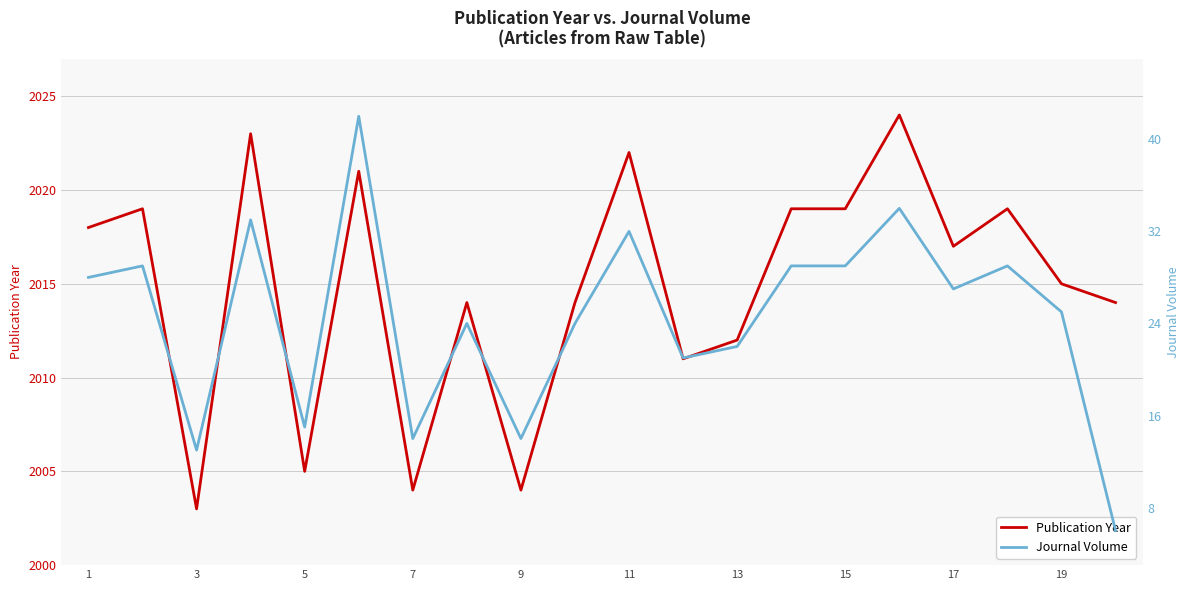

Which category has the lowest value in the Publication Year series?

3